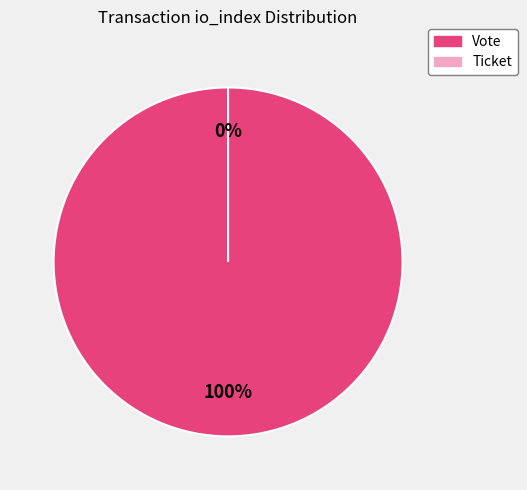

Count the number of slices in the pie.

2